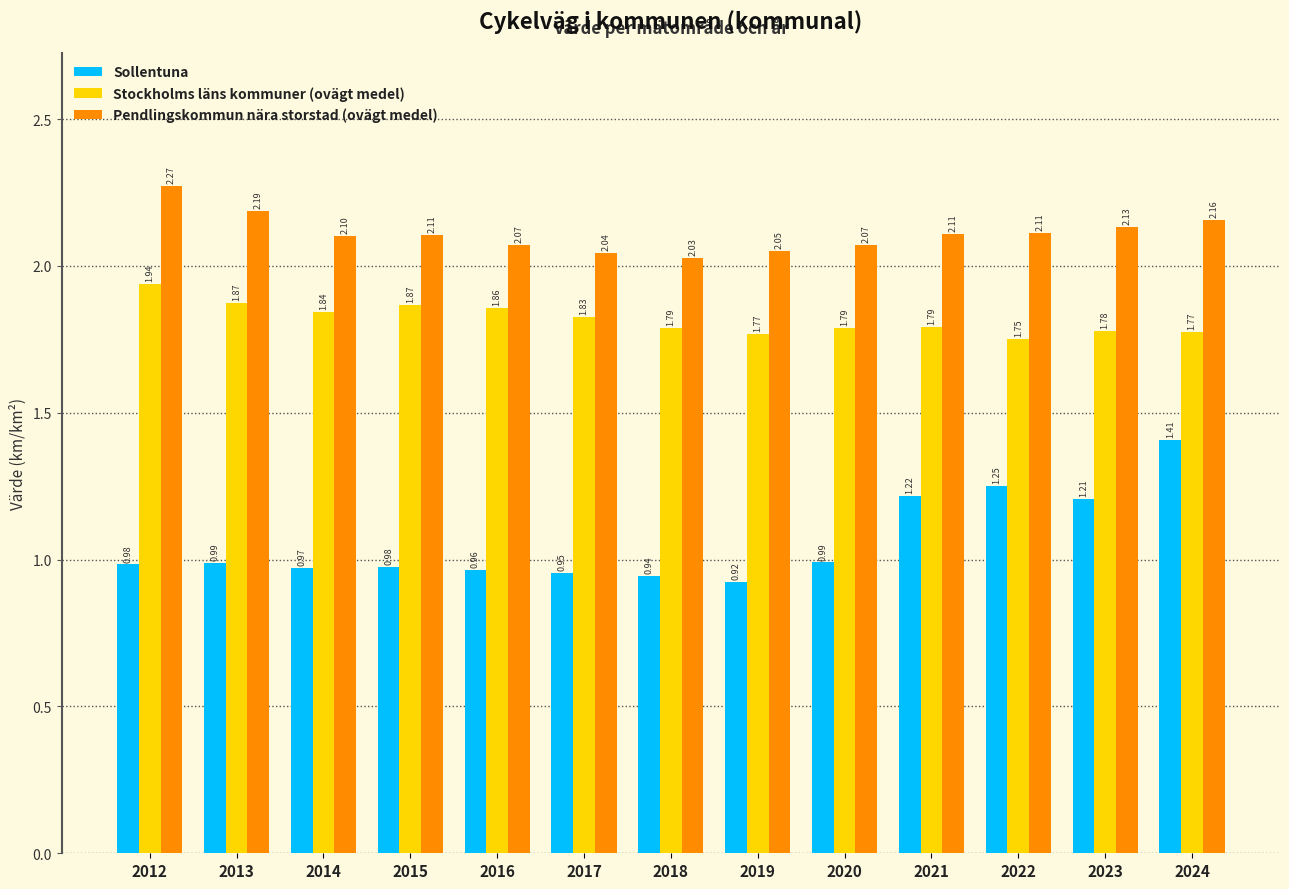

Which series has the widest spread of values?

Sollentuna